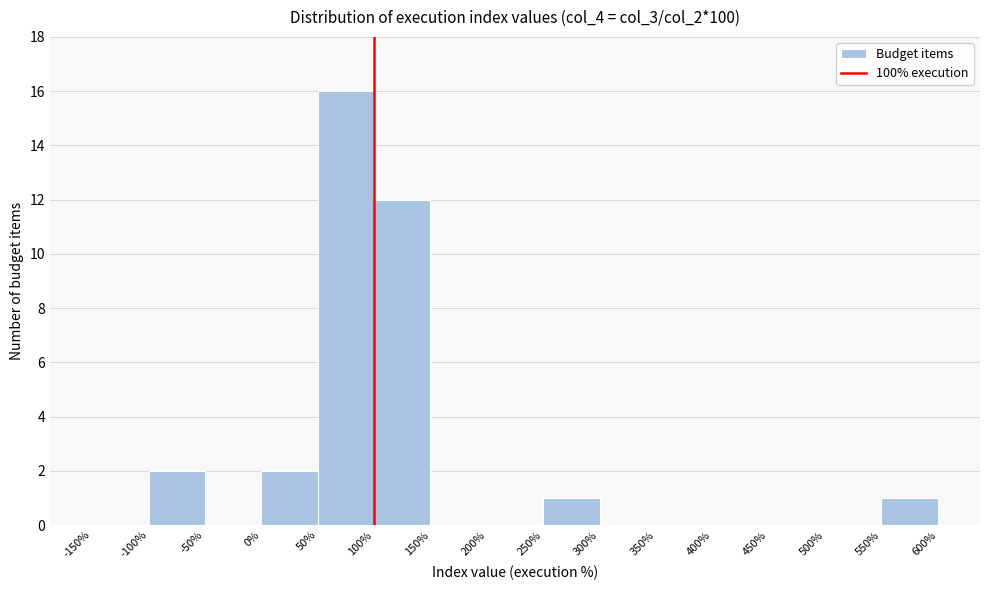

Reading left to right, transcribe this chart: for each bar, give the range it covers on the x-axis and its height. The values are not printed on the chart, so give them approximately, as read against the axis.

-150% to -100%: 0
-100% to -50%: 2
-50% to 0%: 0
0% to 50%: 2
50% to 100%: 16
100% to 150%: 12
150% to 200%: 0
200% to 250%: 0
250% to 300%: 1
300% to 350%: 0
350% to 400%: 0
400% to 450%: 0
450% to 500%: 0
500% to 550%: 0
550% to 600%: 1